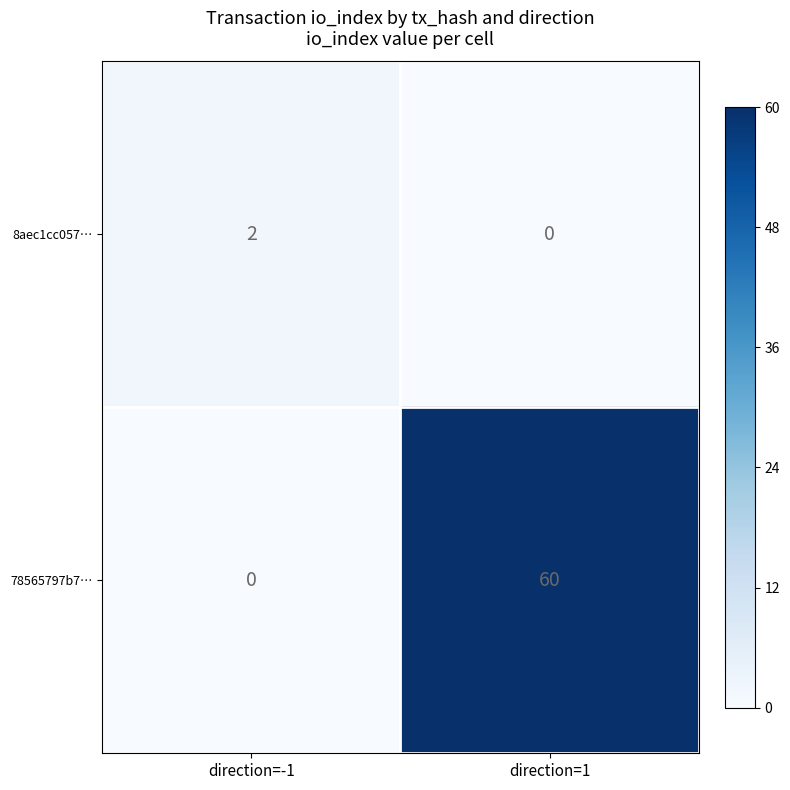

Which series has the largest range (max minus min)?

78565797b7…